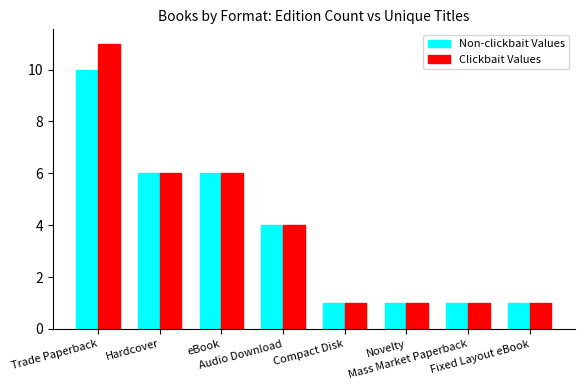

Between Trade Paperback and Fixed Layout eBook, which series saw the biggest shift?

Clickbait Values